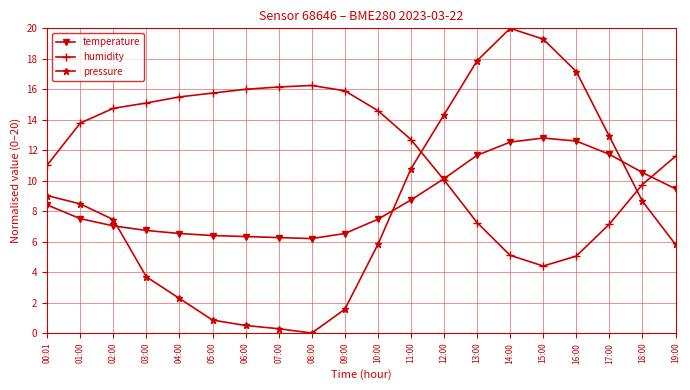

How many times do temperature and humidity cross each other?

2